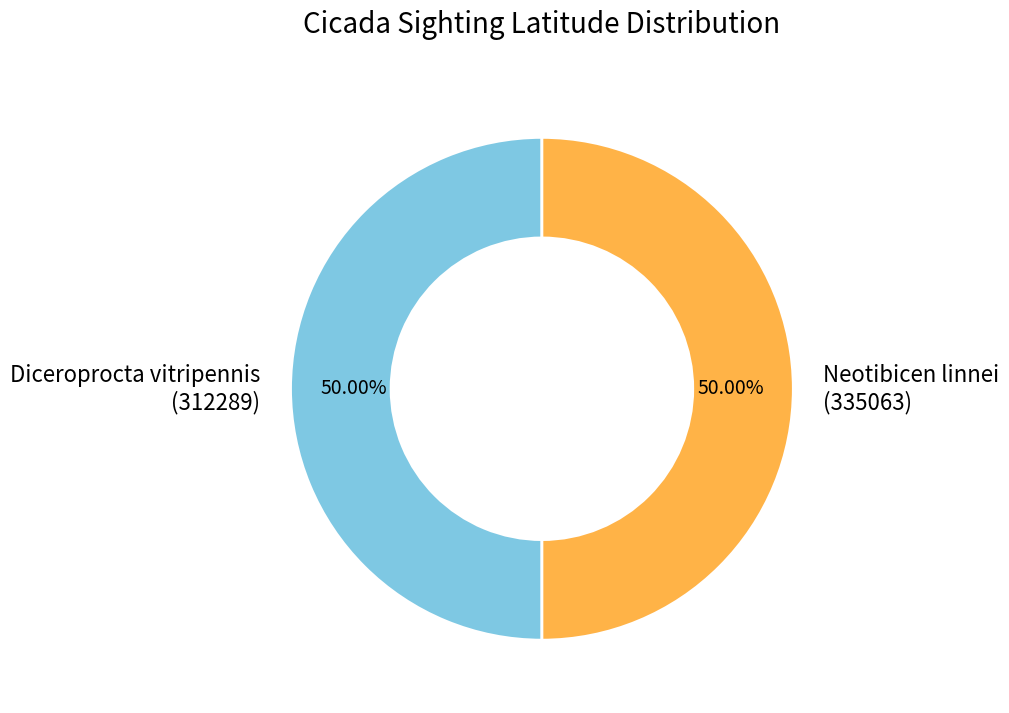

Approximately how many times larger is the value at Neotibicen linnei (335063) compared to Diceroprocta vitripennis (312289)?

1.0